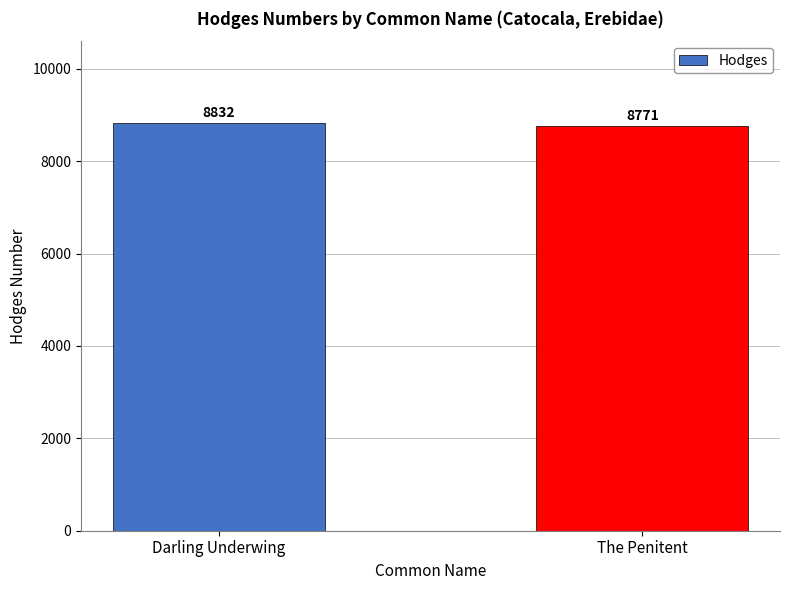

What is the change in value from Darling Underwing to The Penitent?

-61